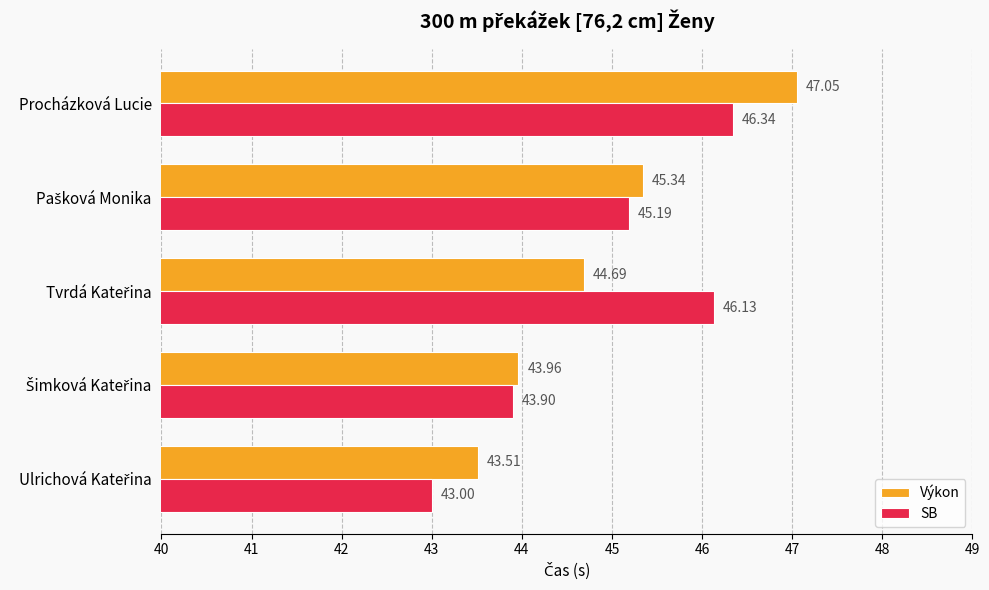

What is the sum of all Výkon values?

224.6